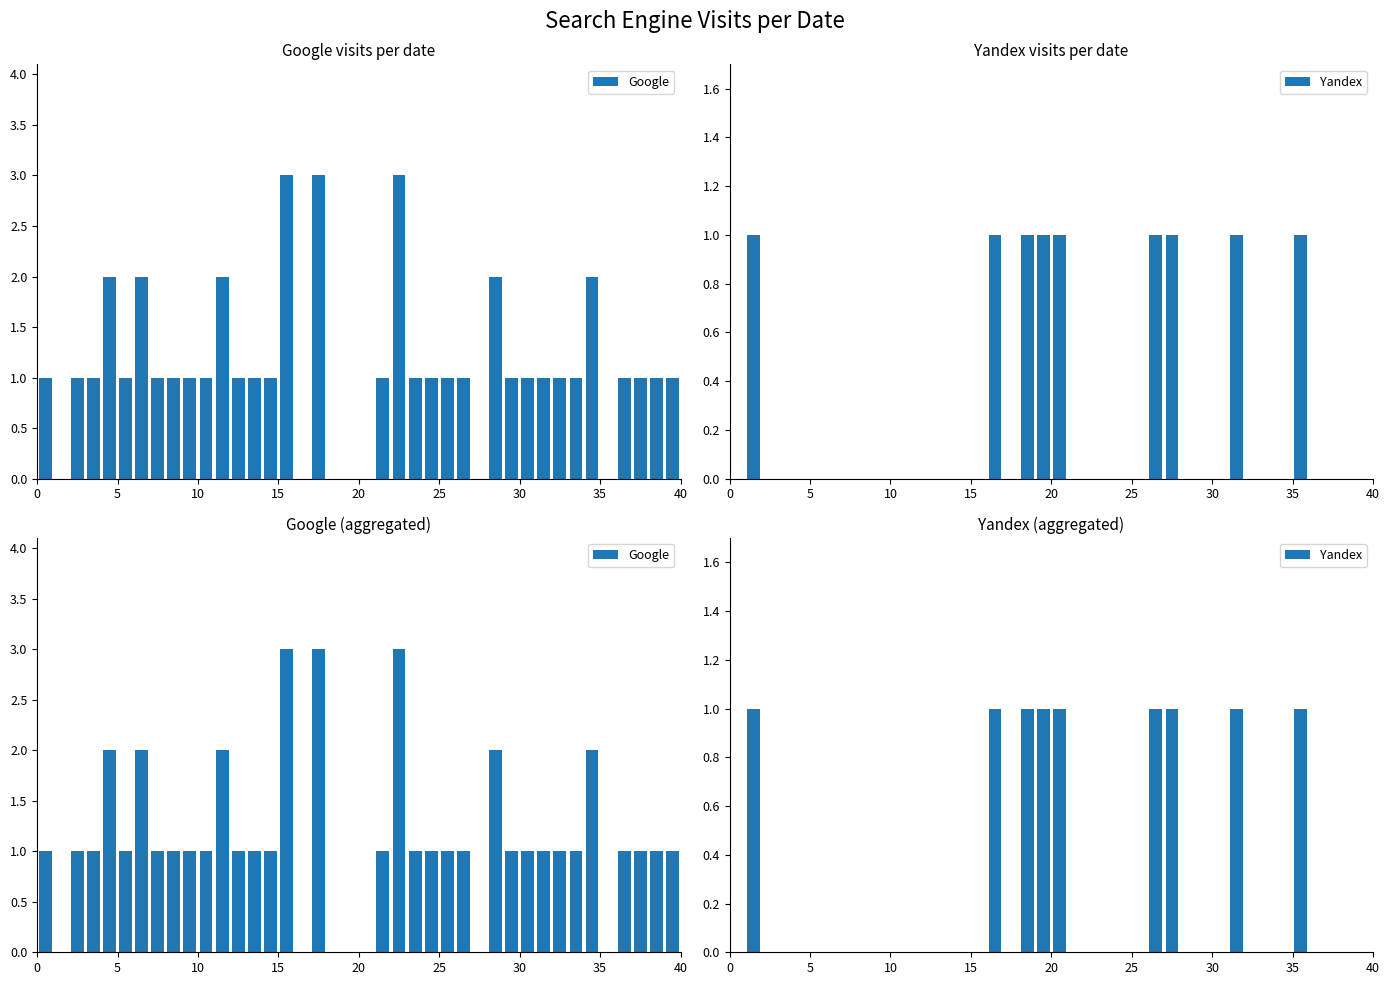

At how many categories does at least one series exceed 2?

3